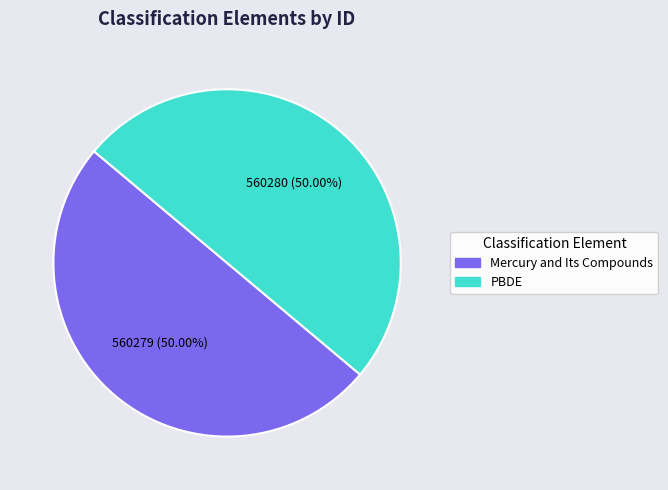

Rank the categories by value from lowest to highest.

Mercury and Its Compounds, Polybrominated diphenyl ethers (PBDE)